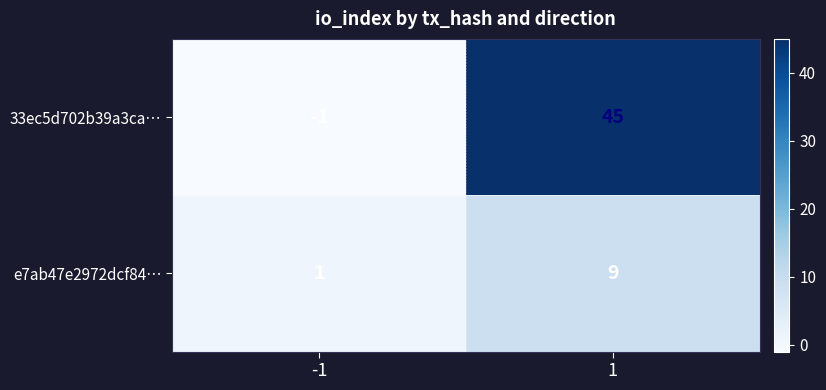

How many categories are shown in the chart?

2